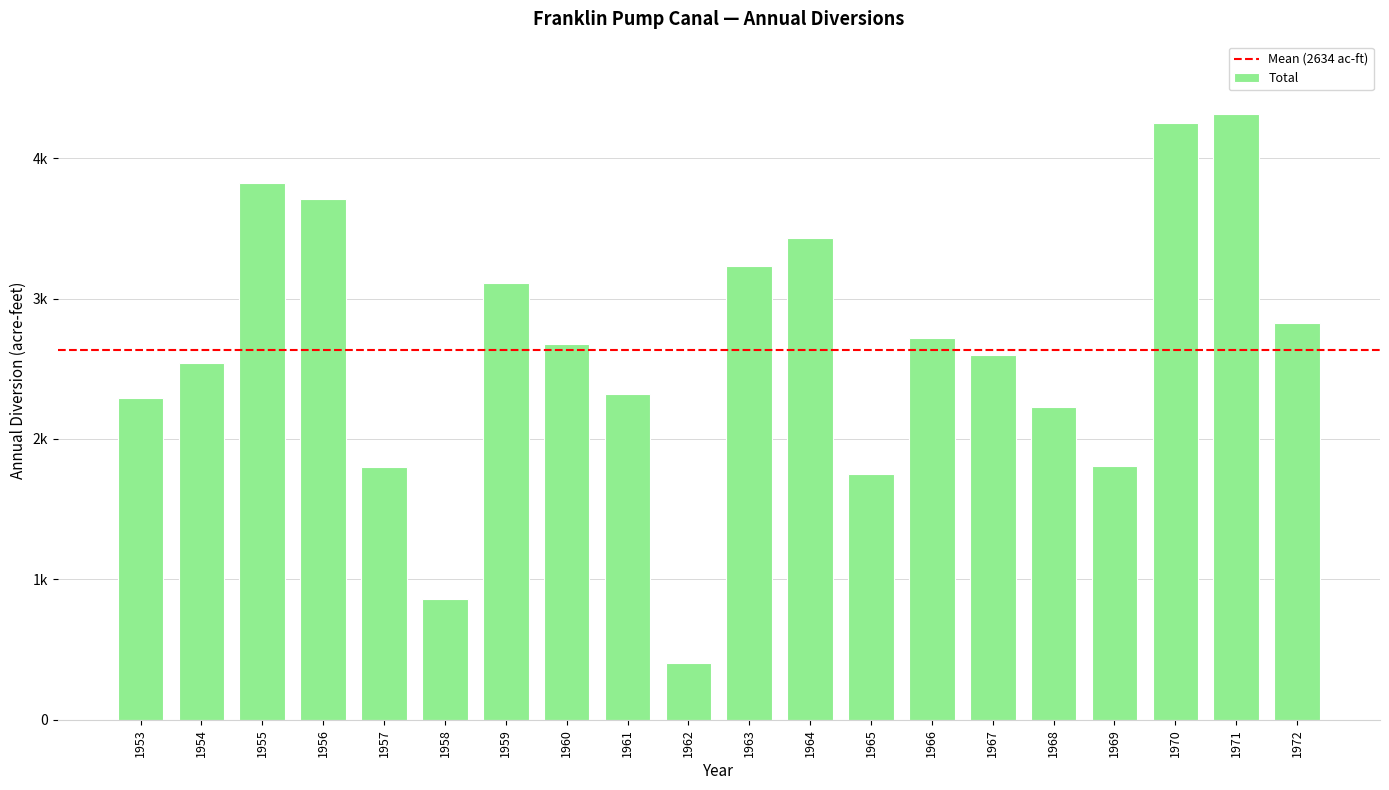

Does the chart contain any negative values?

No